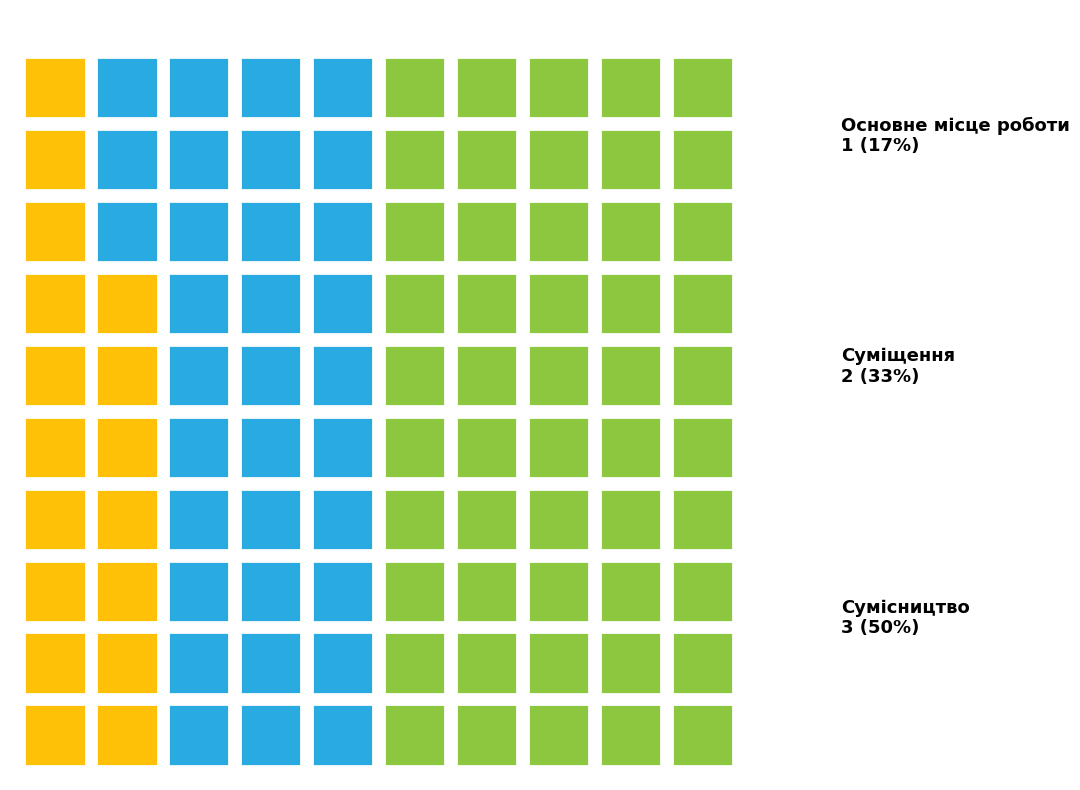

Approximately how many times larger is the value at Суміщення compared to Сумісництво?

0.7